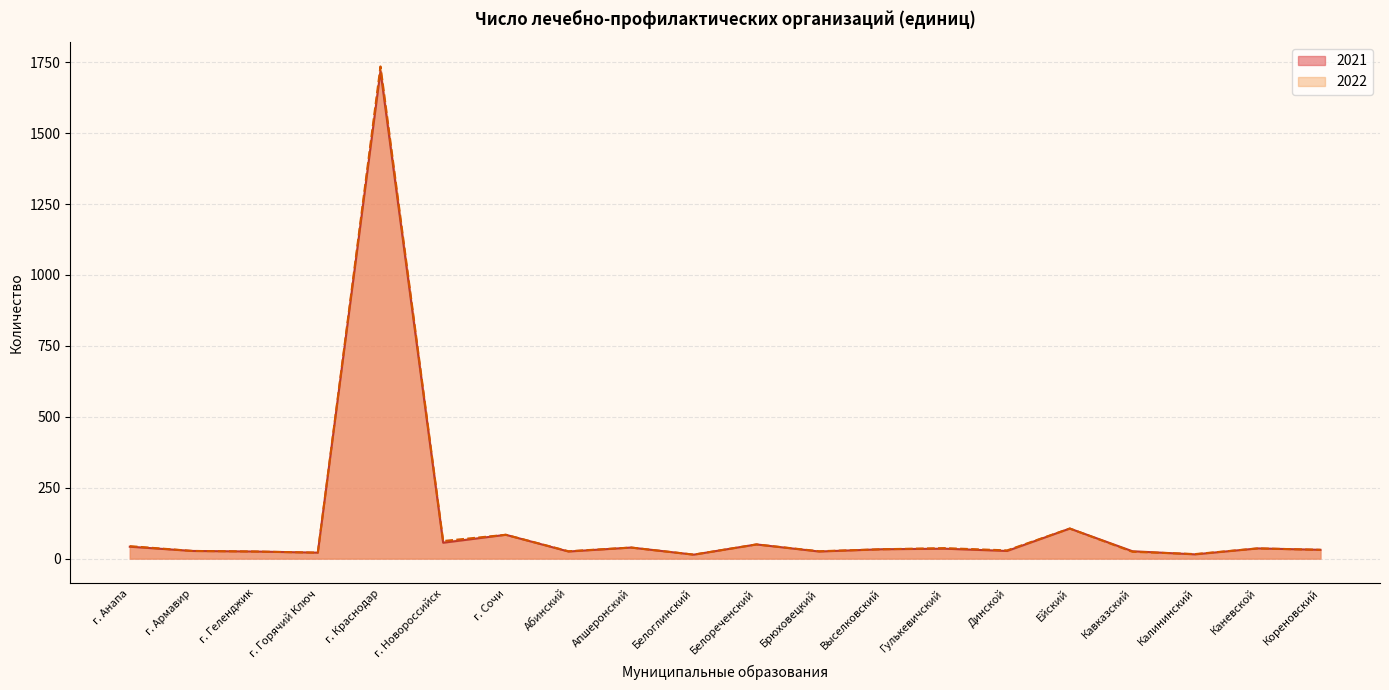

What is the difference between the highest and lowest values at г. Новороссийск?

6